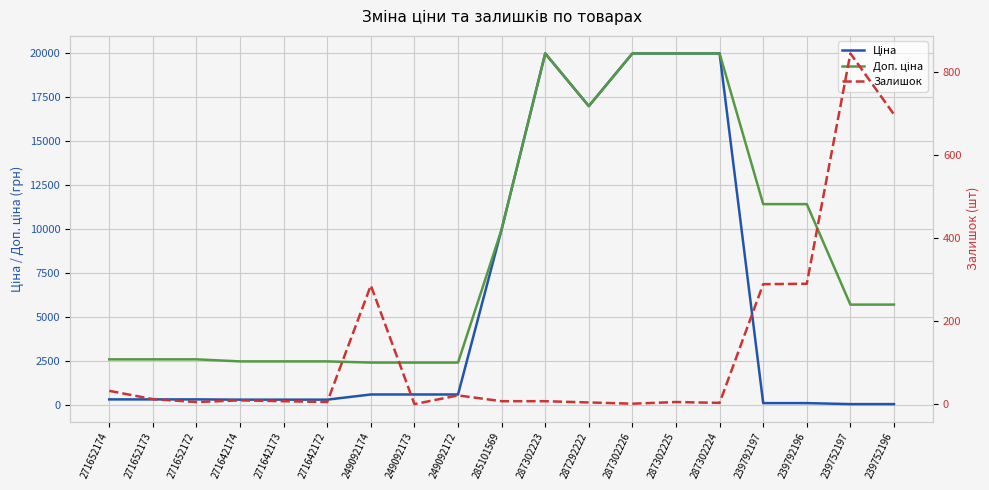

At which category is the sum across all series the highest?

287302223